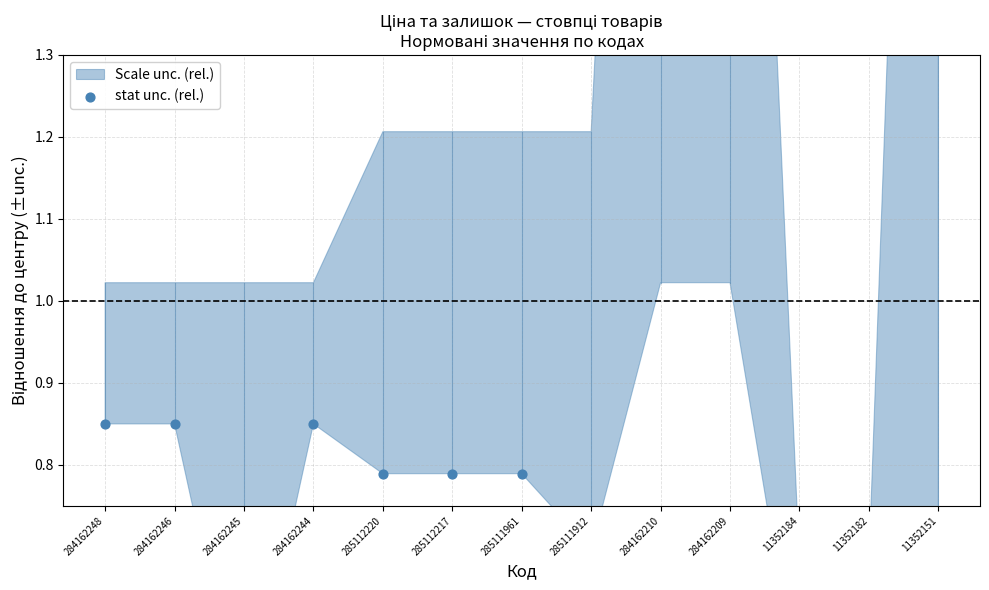

What is the change in value from 285111961 to 285111912?

-0.1